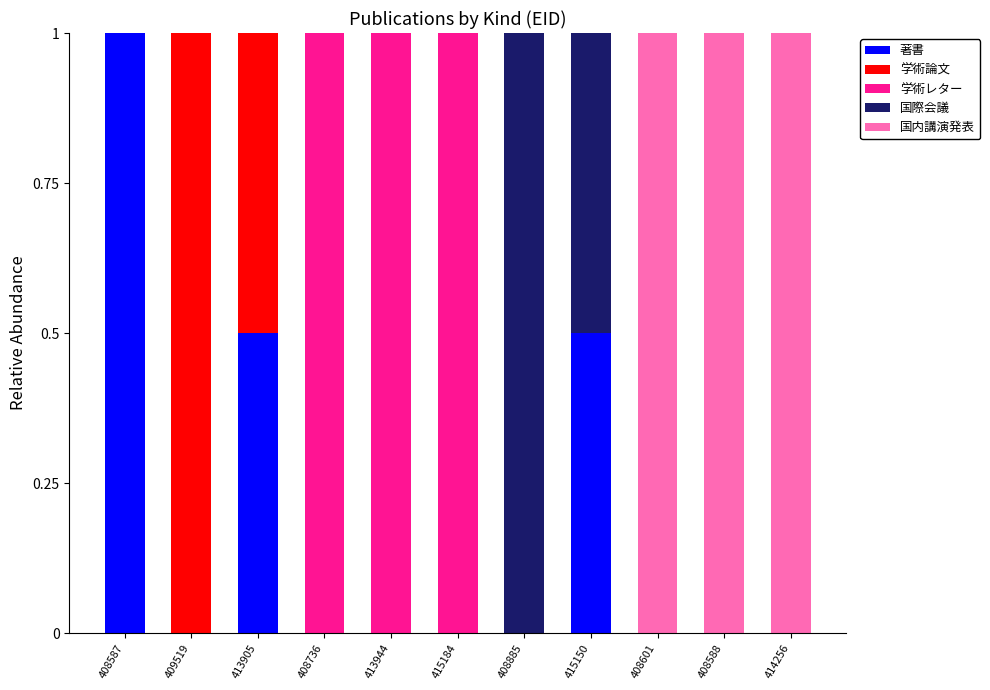

What is the total value across all series at 408736?

1.0